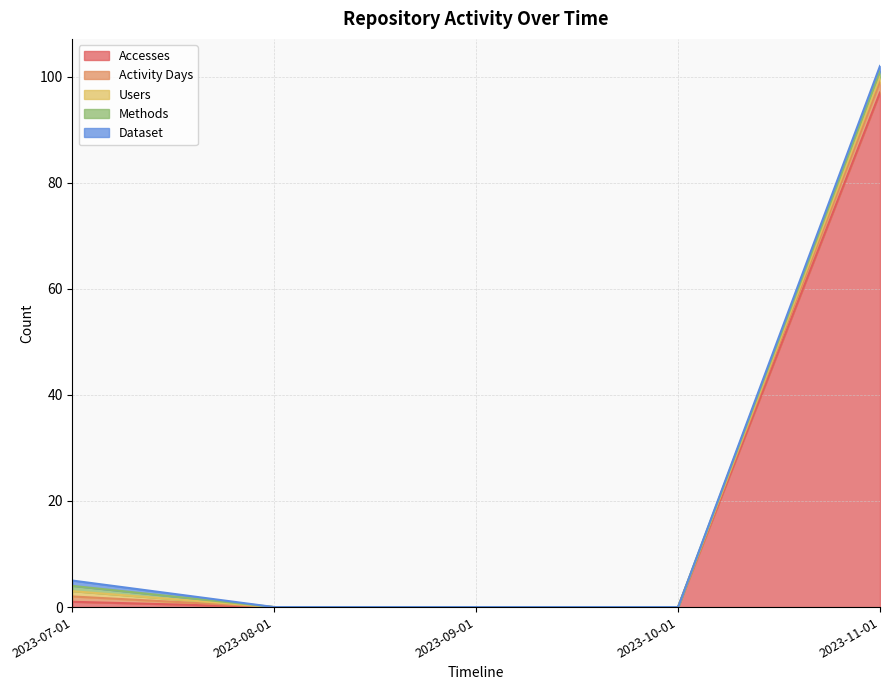

What is the average value of the Activity Days series?

1